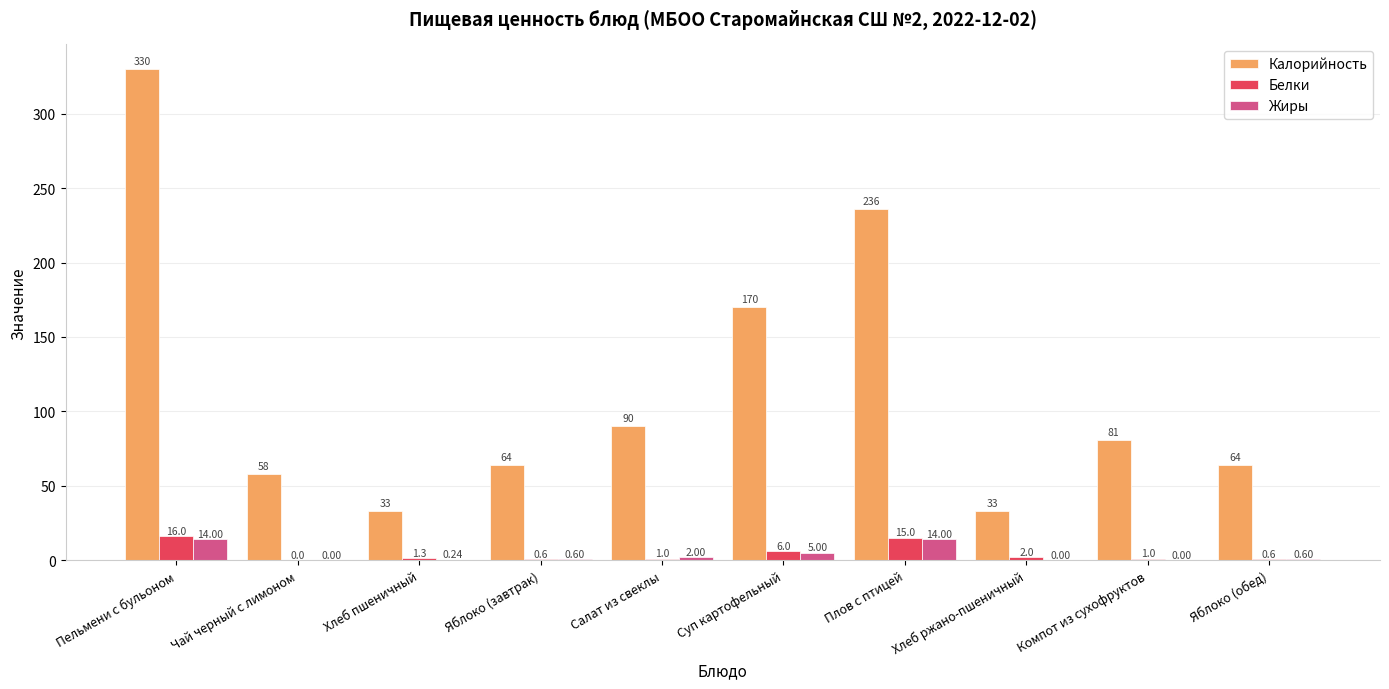

Which series changed the most between Пельмени с бульоном and Плов с птицей?

Калорийность